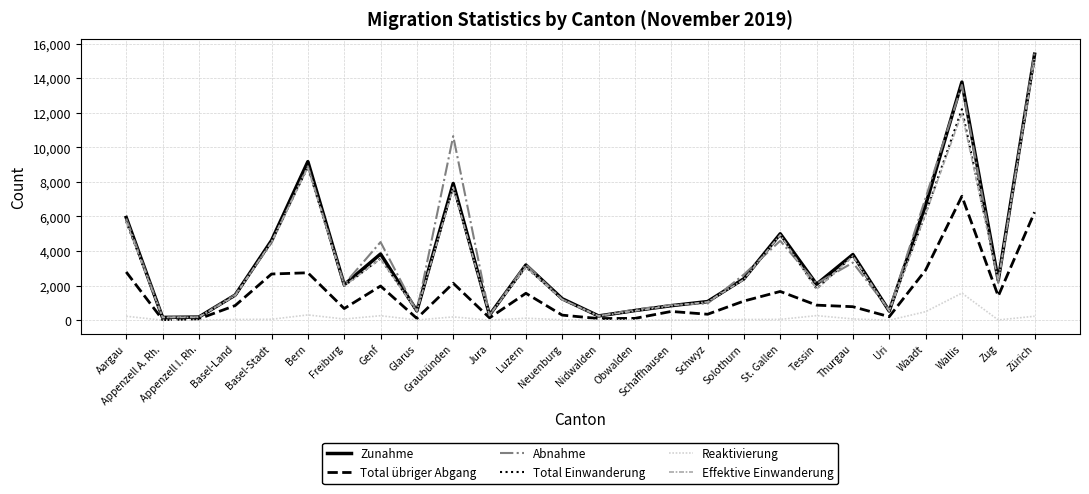

What position from the right is Basel-Stadt?

22